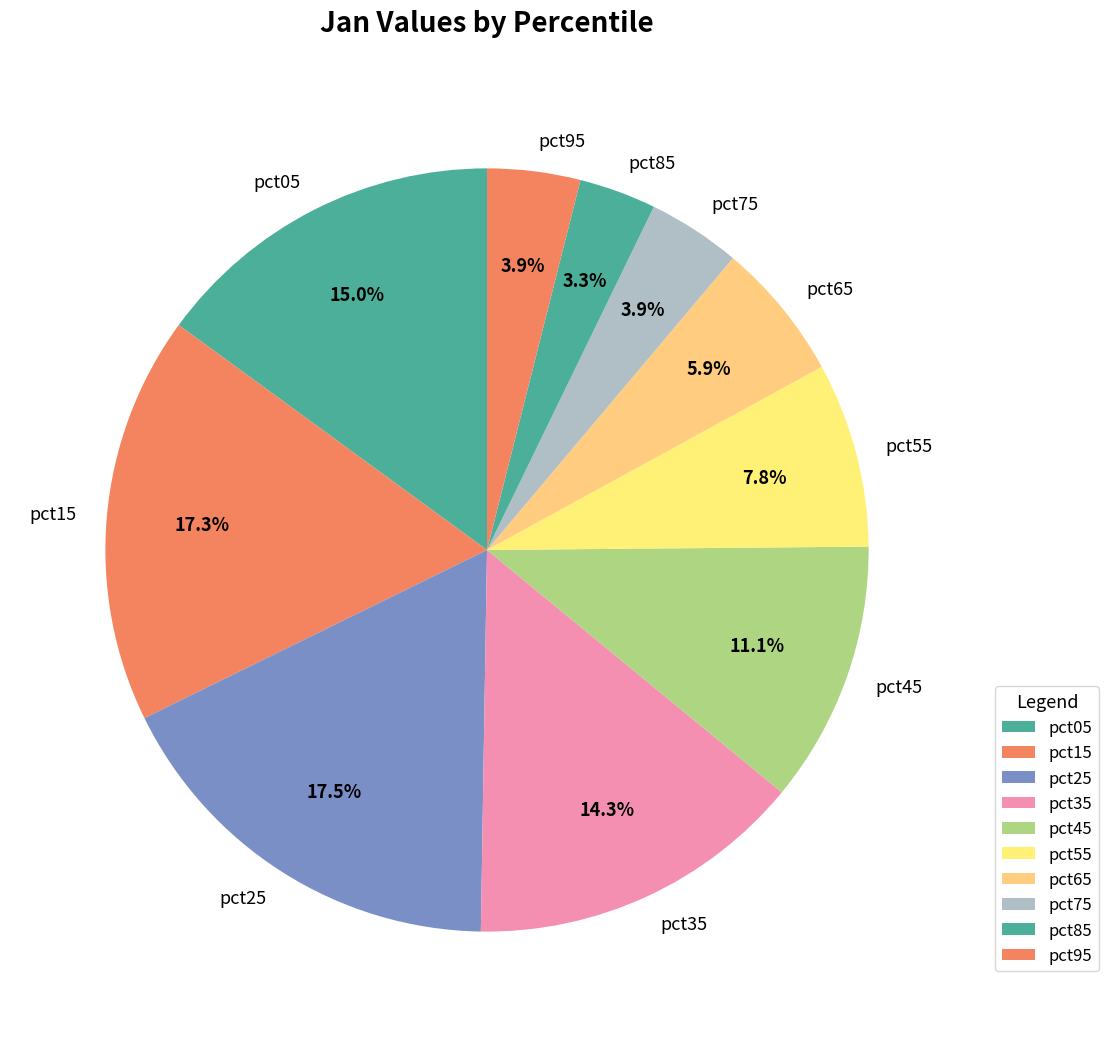

Between pct95 and pct15, which is larger?

pct15